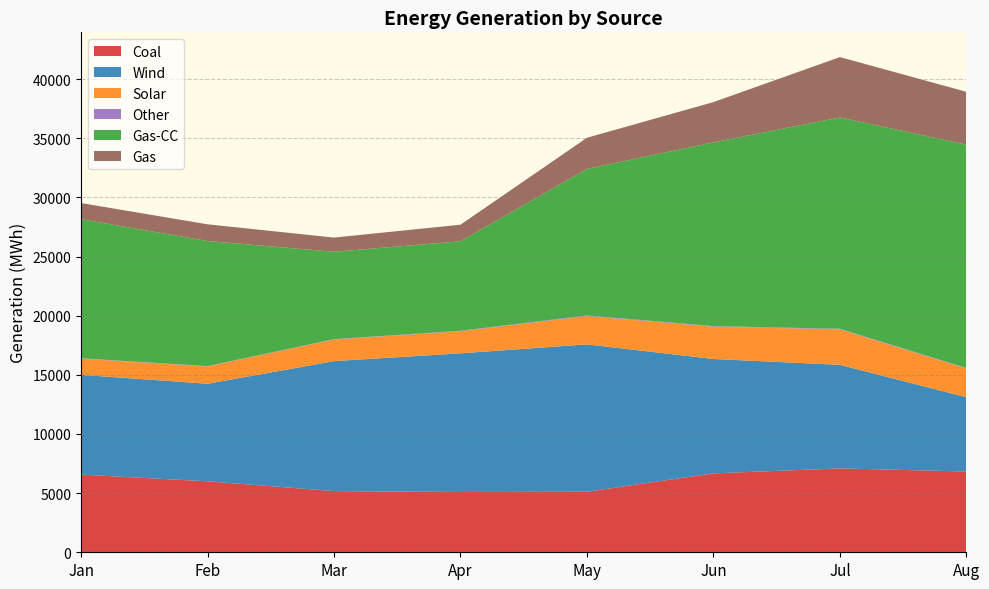

Is it true that Gas equals 2482 at Apr?

False